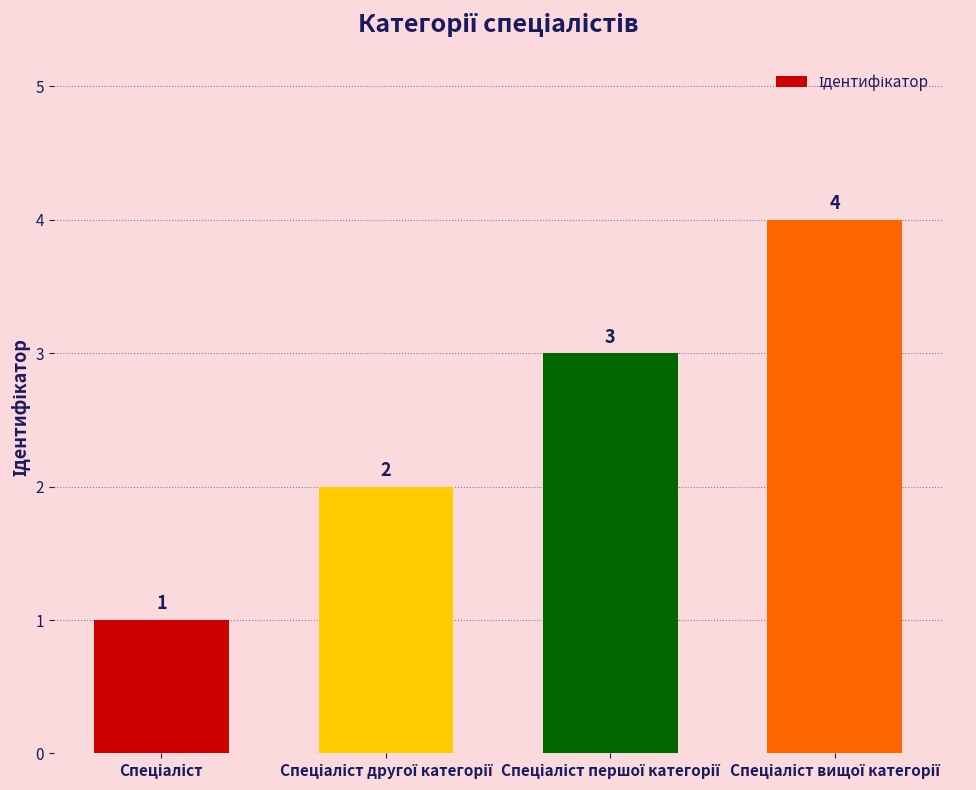

What is the difference between the maximum and minimum values?

3